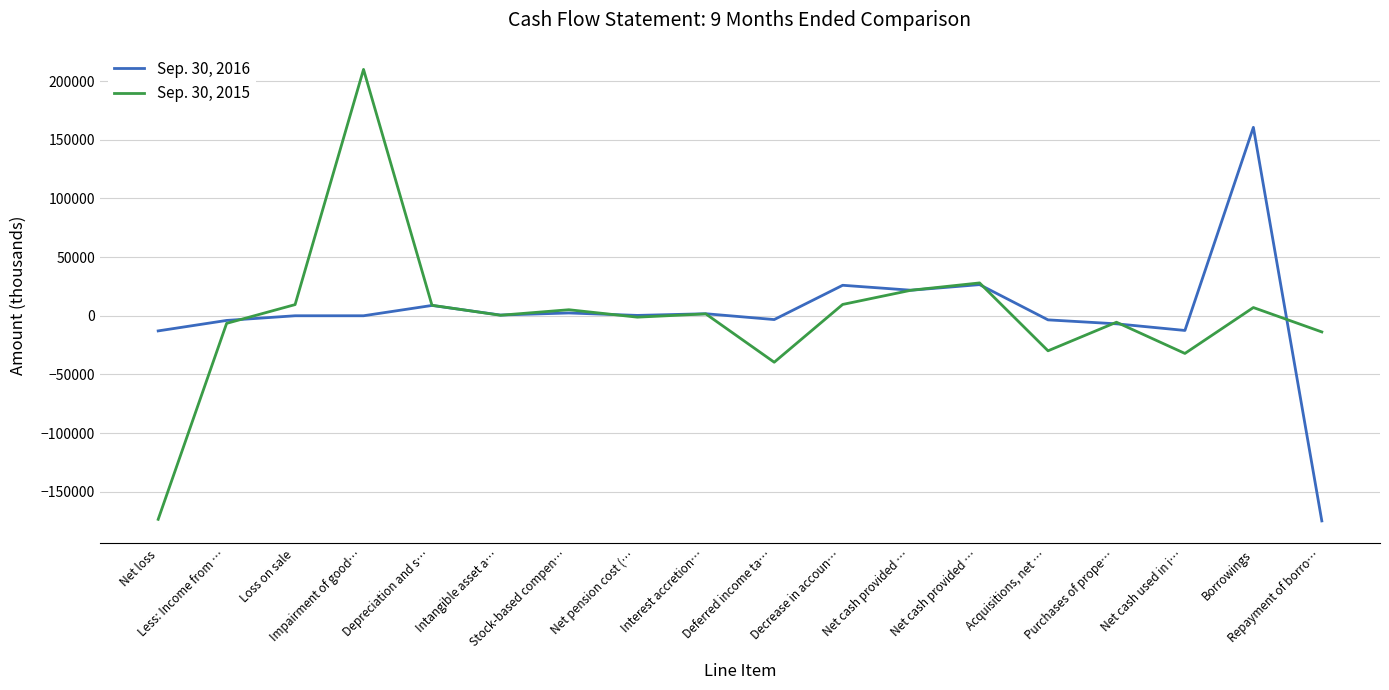

Where is the first local maximum for Sep. 30, 2016?

Depreciation and s…